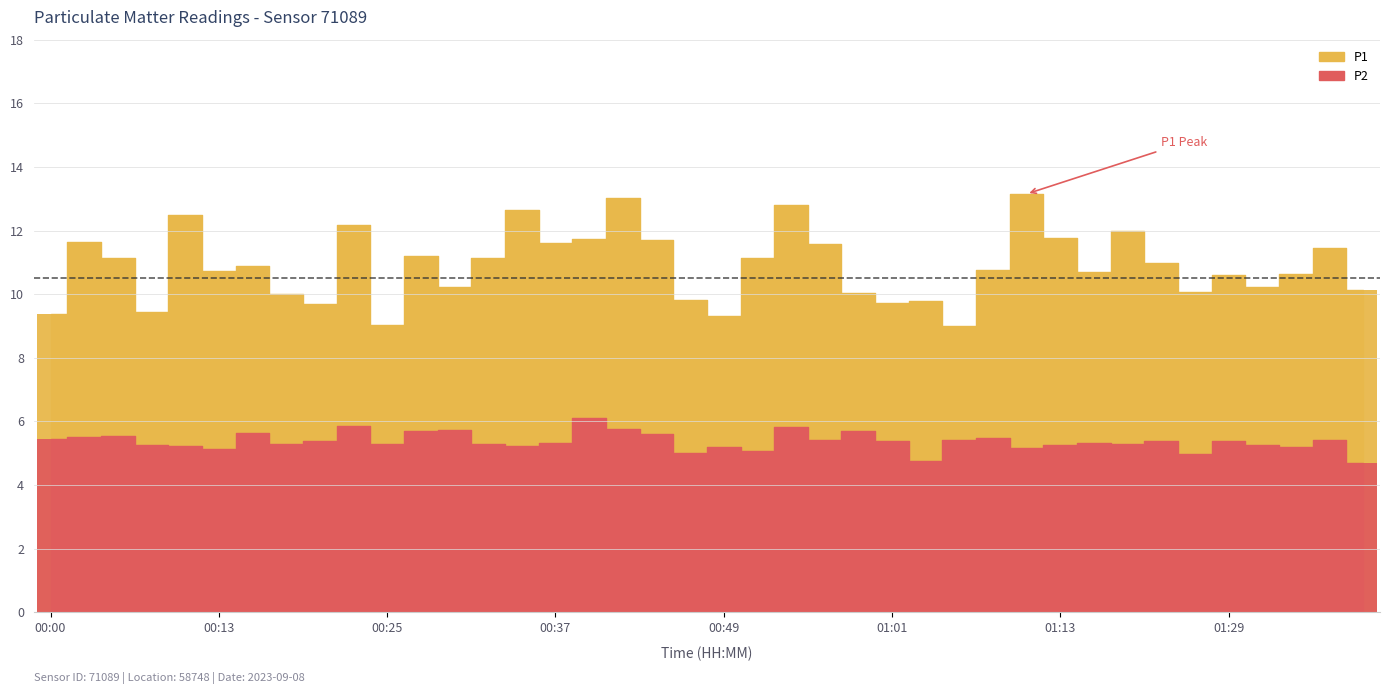

Which category has the lowest value in the P1 series?

01:06